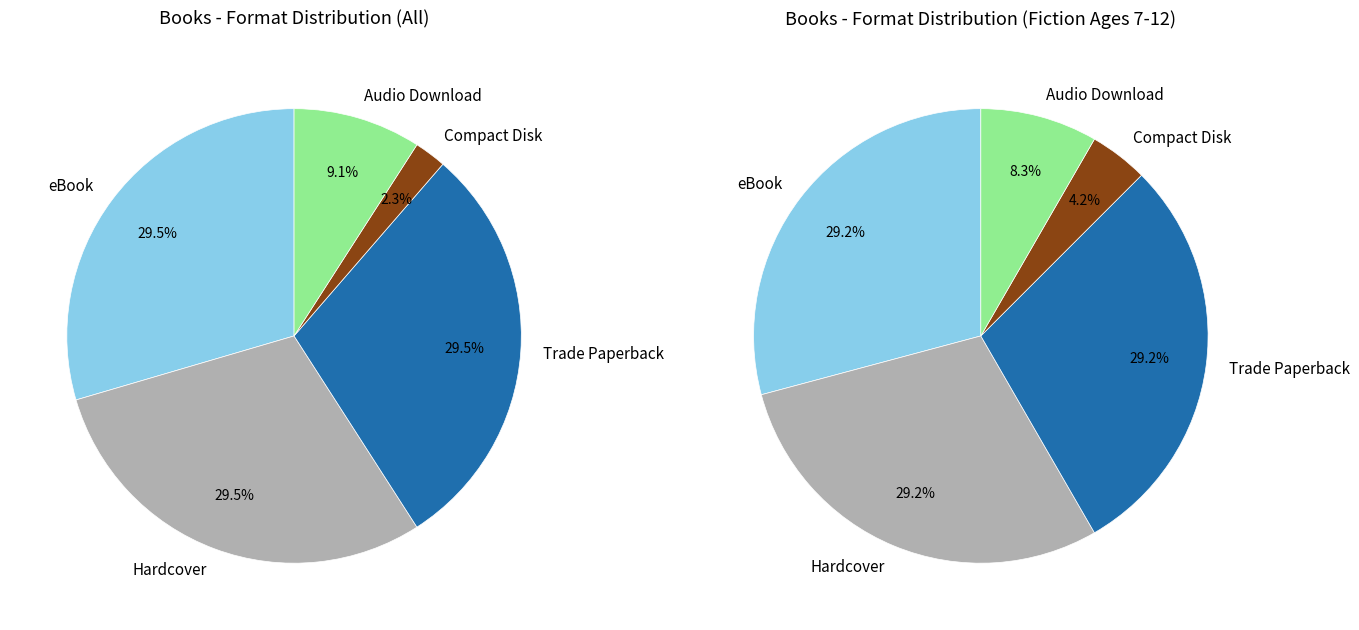

Rank the categories by value from lowest to highest.

Compact Disk, Audio Download, eBook, Hardcover, Trade Paperback